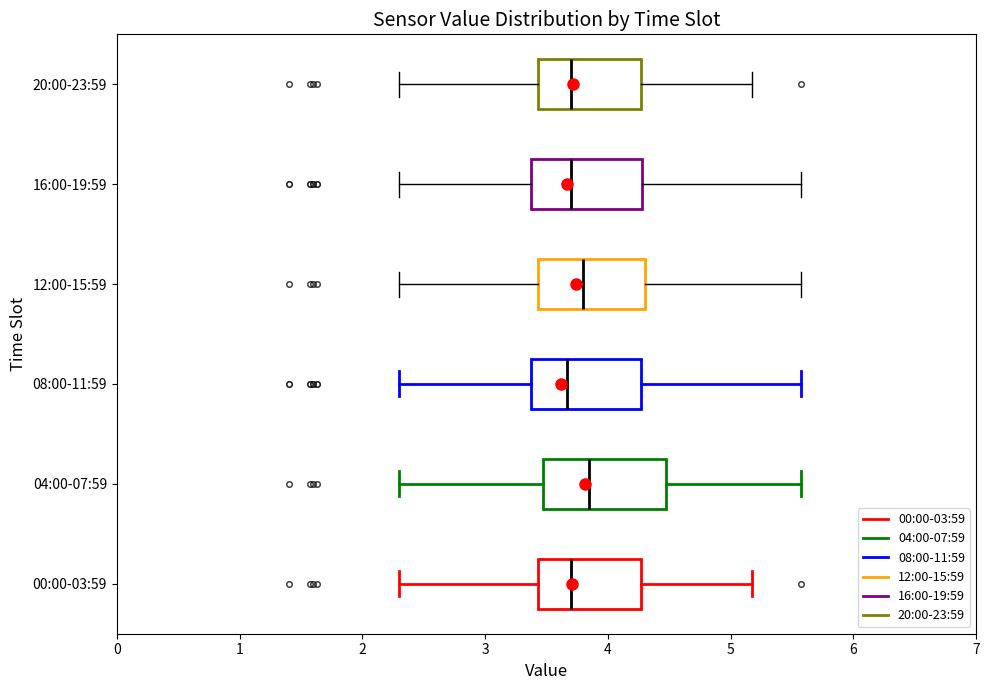

Reading bottom to top, transcribe this box plot: for each box, give where its median line is, the range the box spans, and where its two whiskers end, as read against the x-axis. The values are not printed on the chart, so give them approximately, as read against the axis.

00:00-03:59: median 3.7, box 3.4 to 4.3, whiskers 2.3 to 5.2
04:00-07:59: median 3.9, box 3.5 to 4.5, whiskers 2.3 to 5.6
08:00-11:59: median 3.7, box 3.4 to 4.3, whiskers 2.3 to 5.6
12:00-15:59: median 3.8, box 3.4 to 4.3, whiskers 2.3 to 5.6
16:00-19:59: median 3.7, box 3.4 to 4.3, whiskers 2.3 to 5.6
20:00-23:59: median 3.7, box 3.4 to 4.3, whiskers 2.3 to 5.2